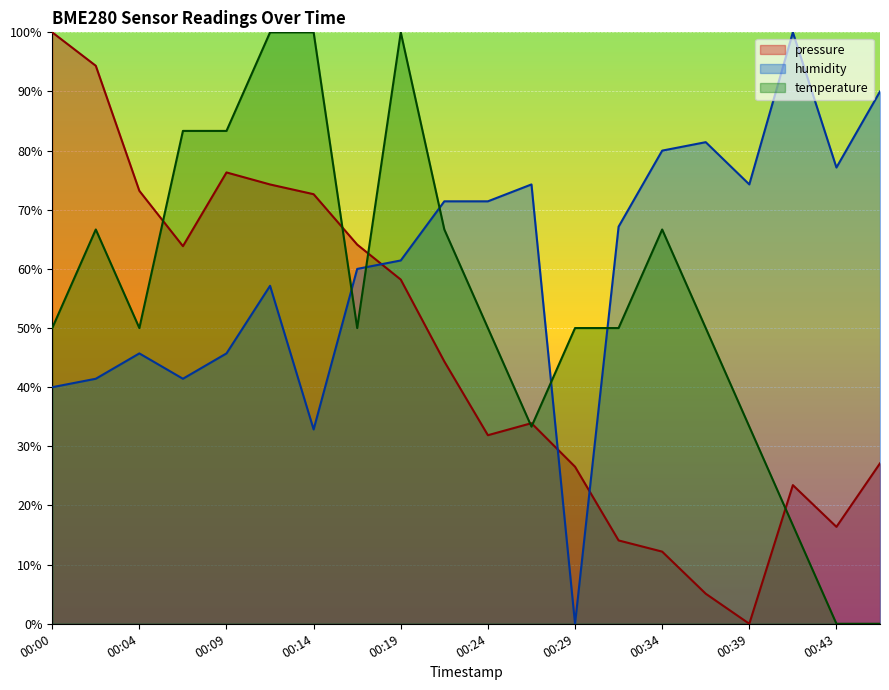

How many times do humidity and pressure cross each other?

3